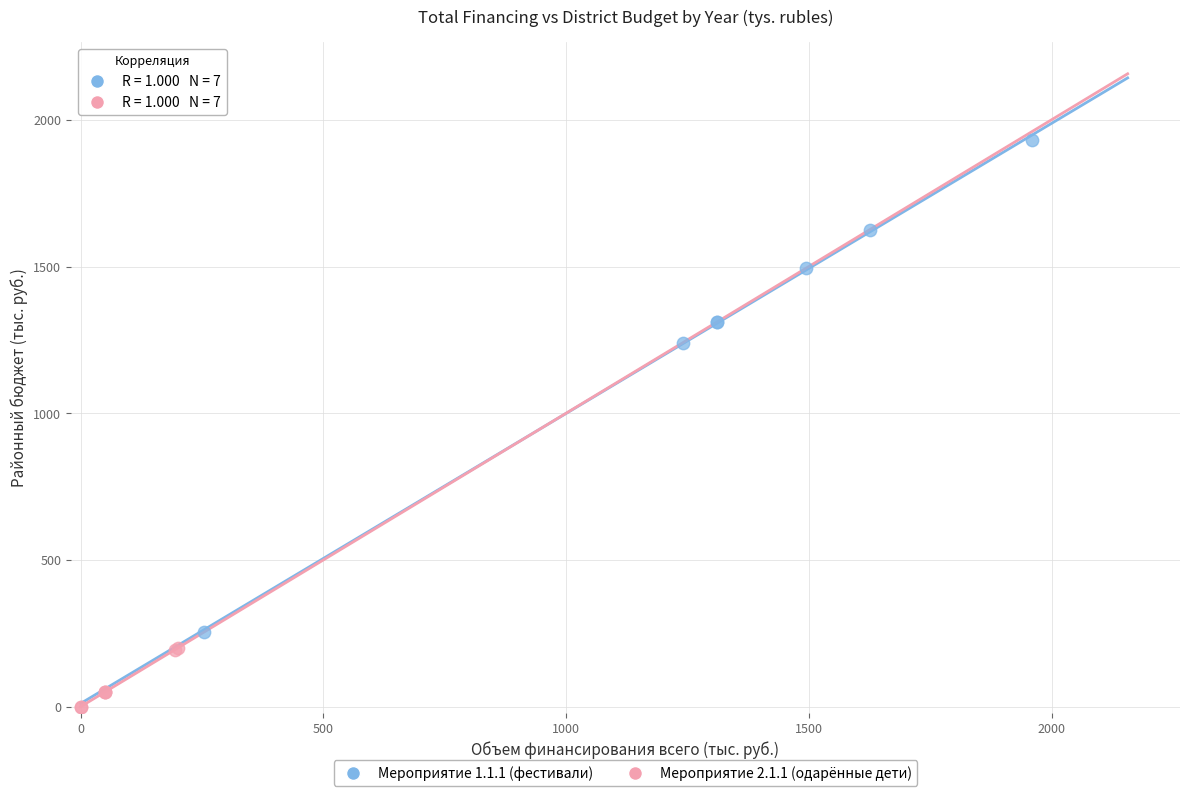

Which series contains the lowest Y value?

Мероприятие 2.1.1 (одарённые дети)